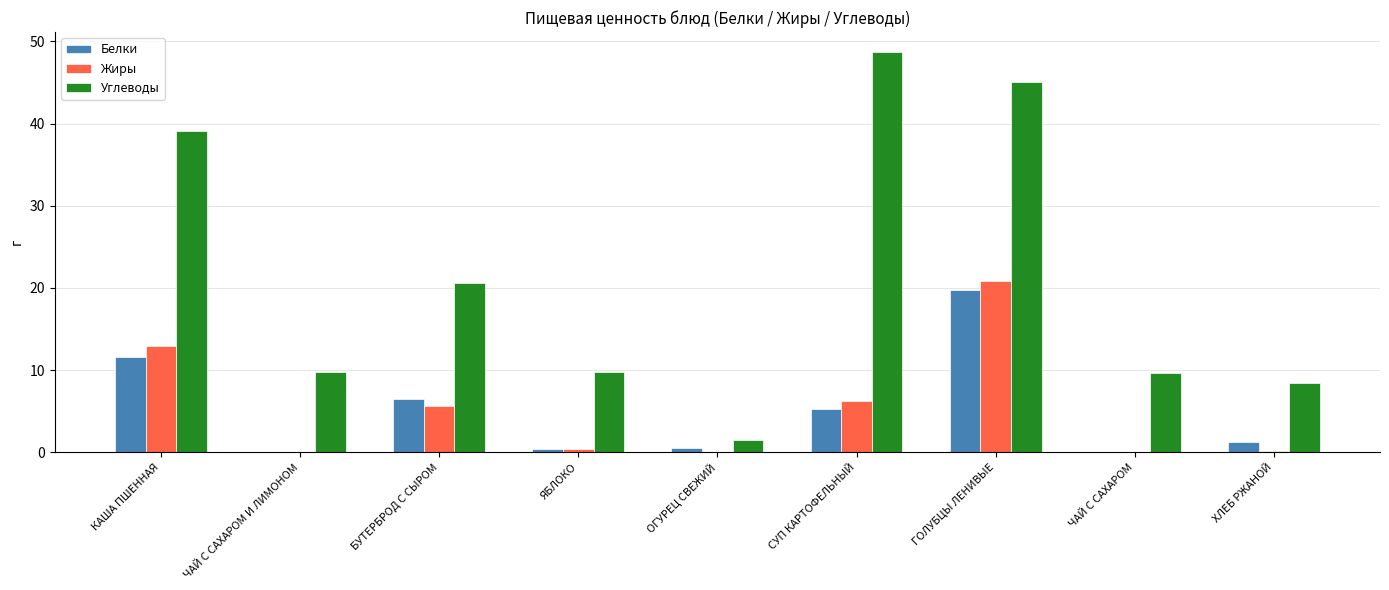

How many distinct data groups are displayed?

3